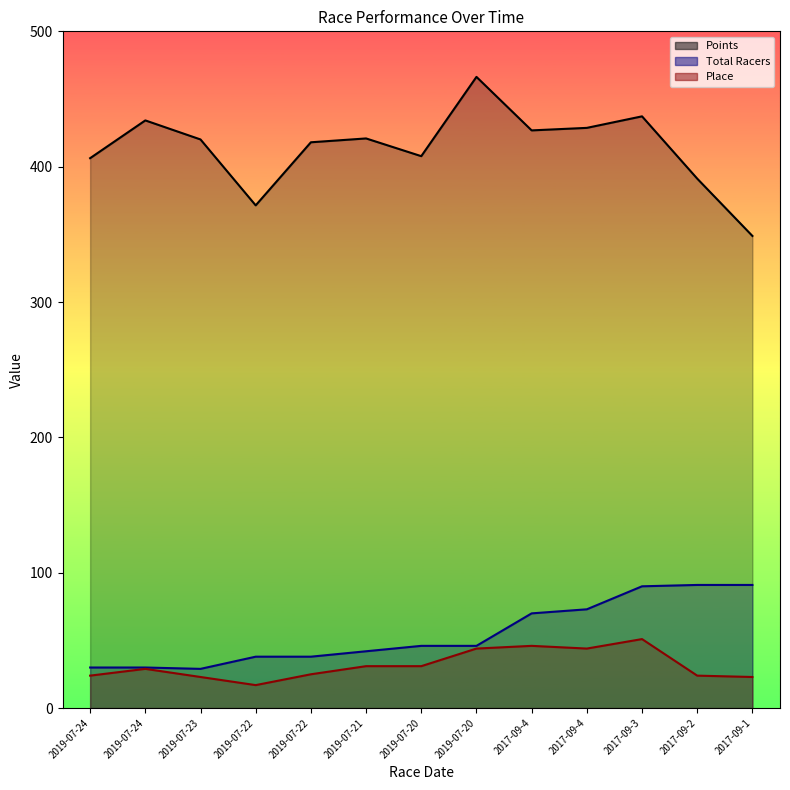

What is the label of the 1st point from the left?

2019-07-24